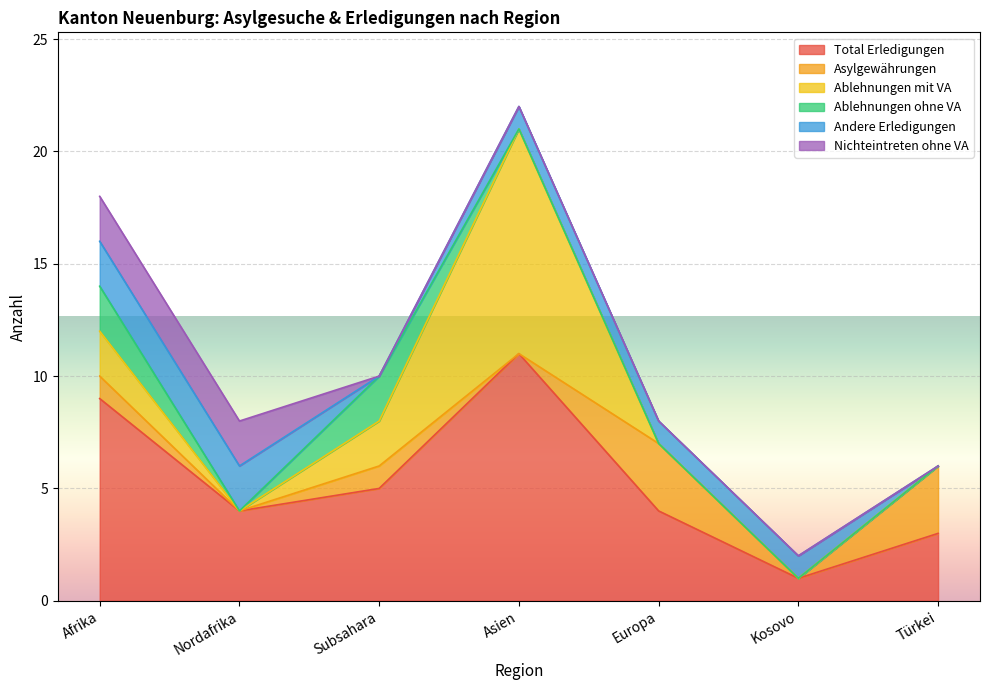

What is the difference between the second highest and minimum values in the Ablehnungen mit VA series?

2